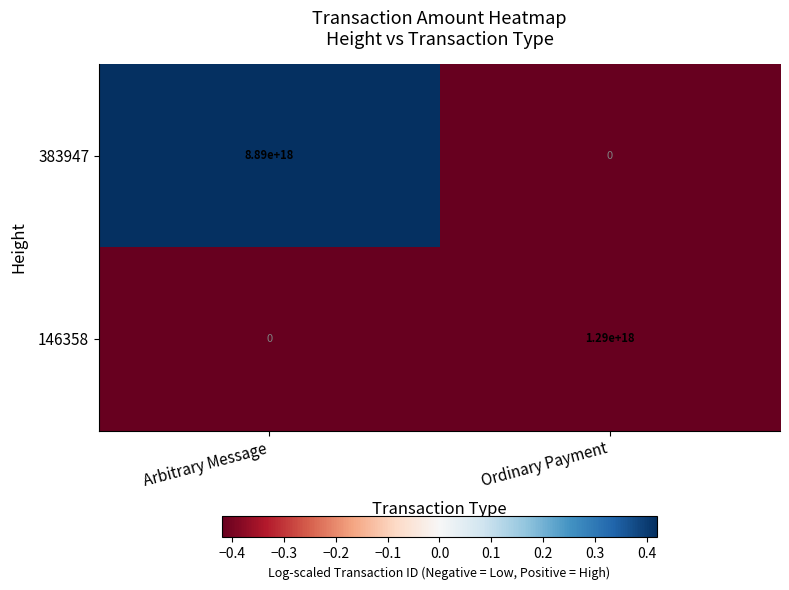

Which series changed the most between Arbitrary Message and Ordinary Payment?

383947